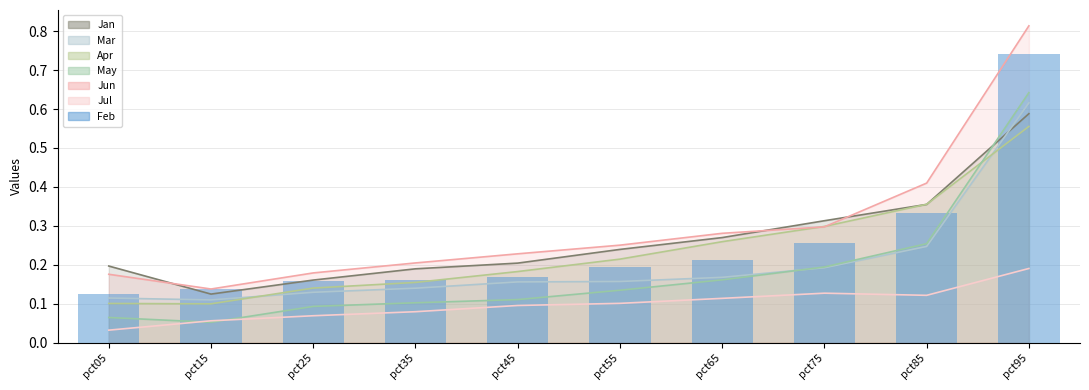

The value of Jan at pct45 is 0.3. True or false?

False